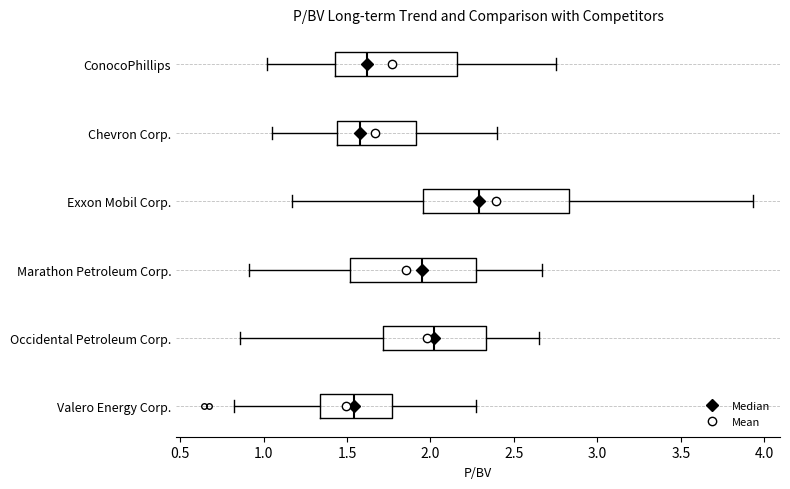

Where does the right whisker of the box for Occidental Petroleum Corp. end on the x-axis? The values are not printed on the chart, so give them approximately, as read against the axis.

2.65